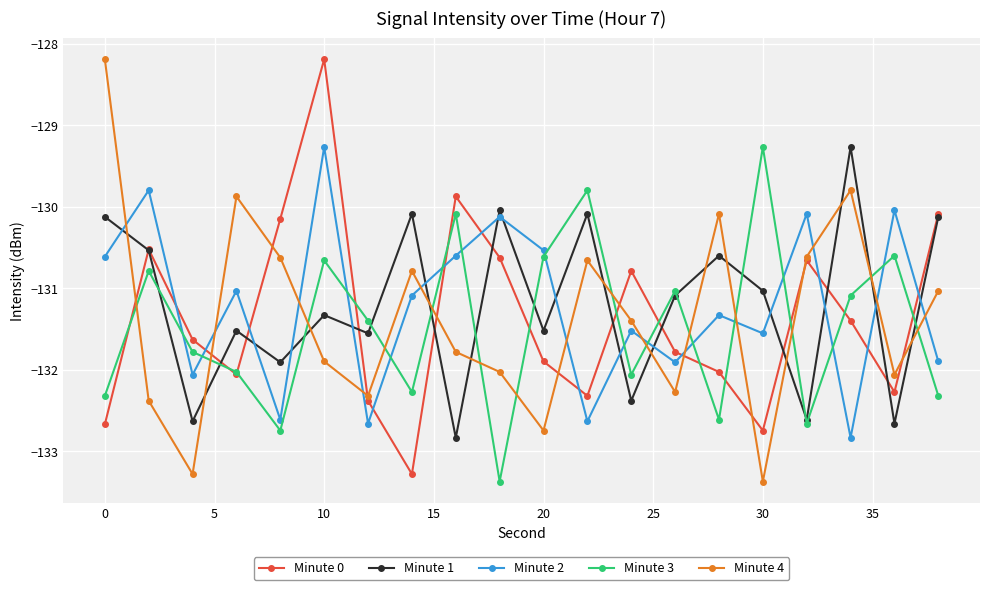

True or false: Minute 4 has more than 0 points higher than both neighbors.

True